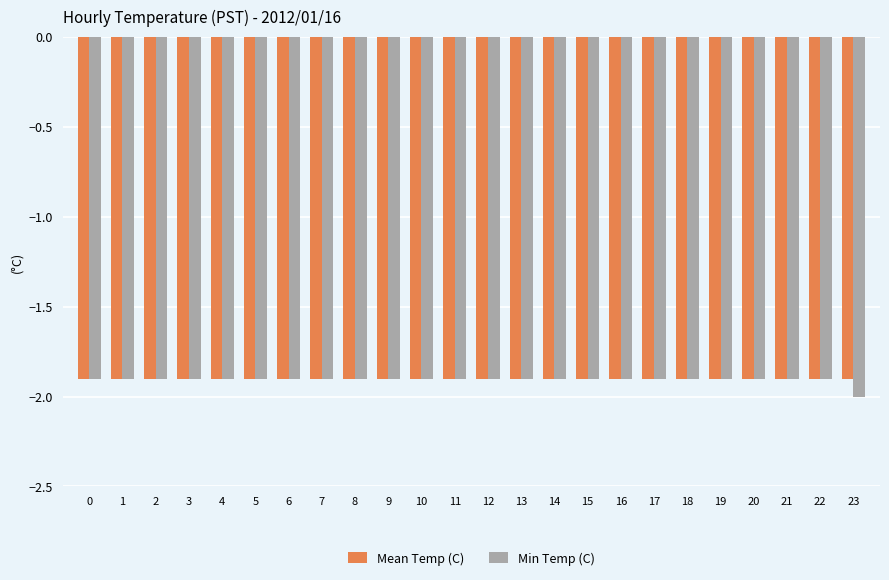

Does the chart contain any negative values?

Yes